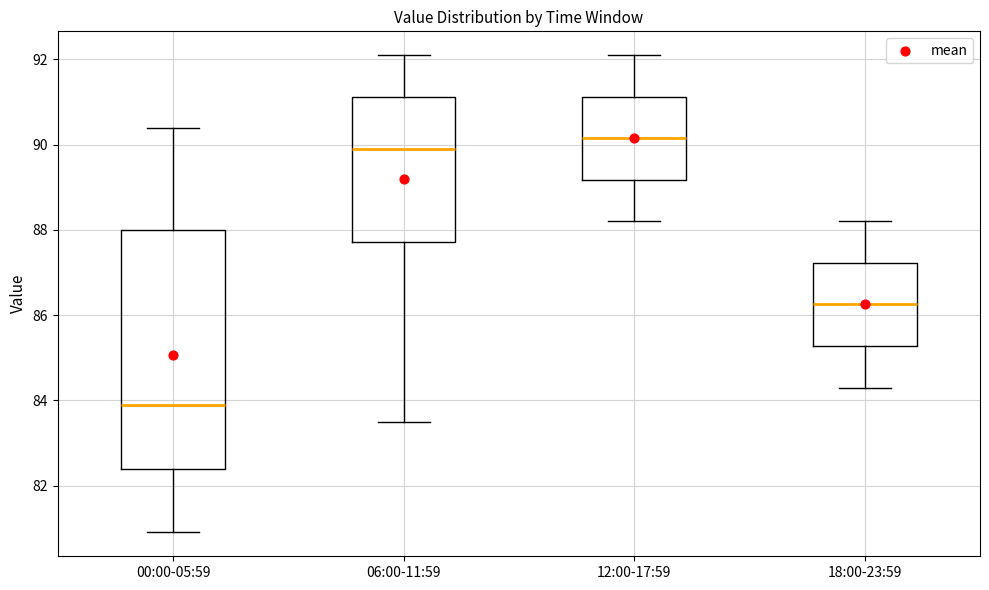

Where does the median line of the box for 12:00-17:59 sit on the y-axis? The values are not printed on the chart, so give them approximately, as read against the axis.

90.2